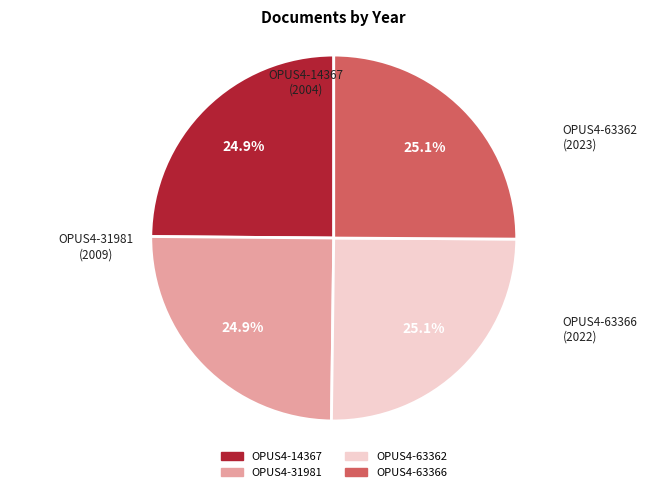

Approximately how many times larger is the value at OPUS4-63362 compared to OPUS4-14367?

1.0